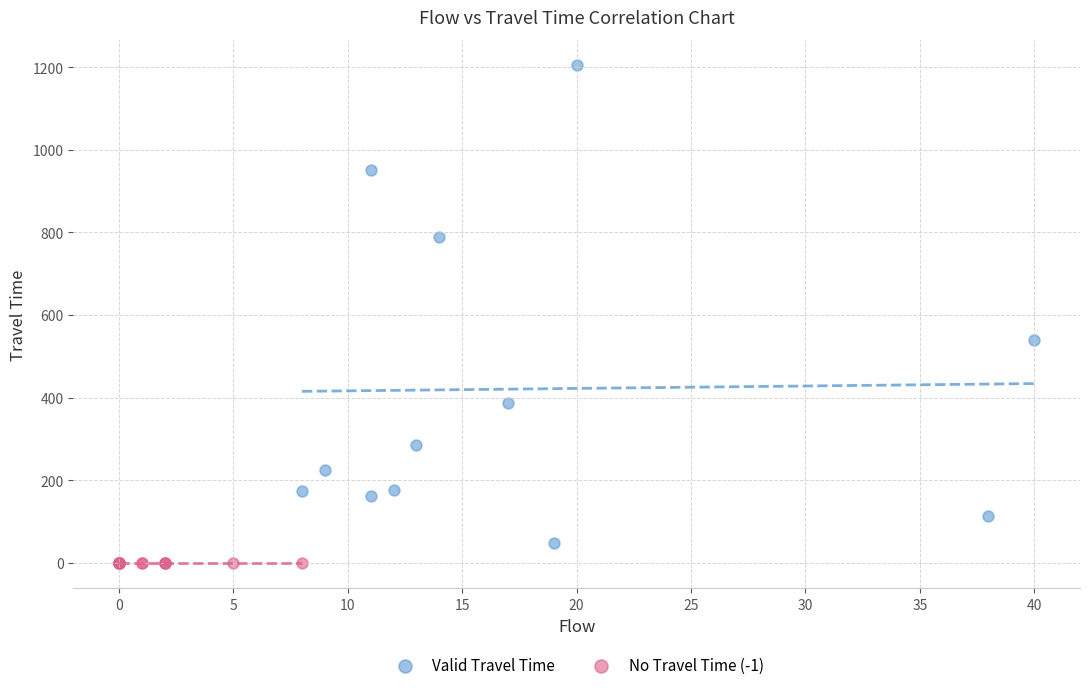

Which series contains the lowest Y value?

No Travel Time (-1)